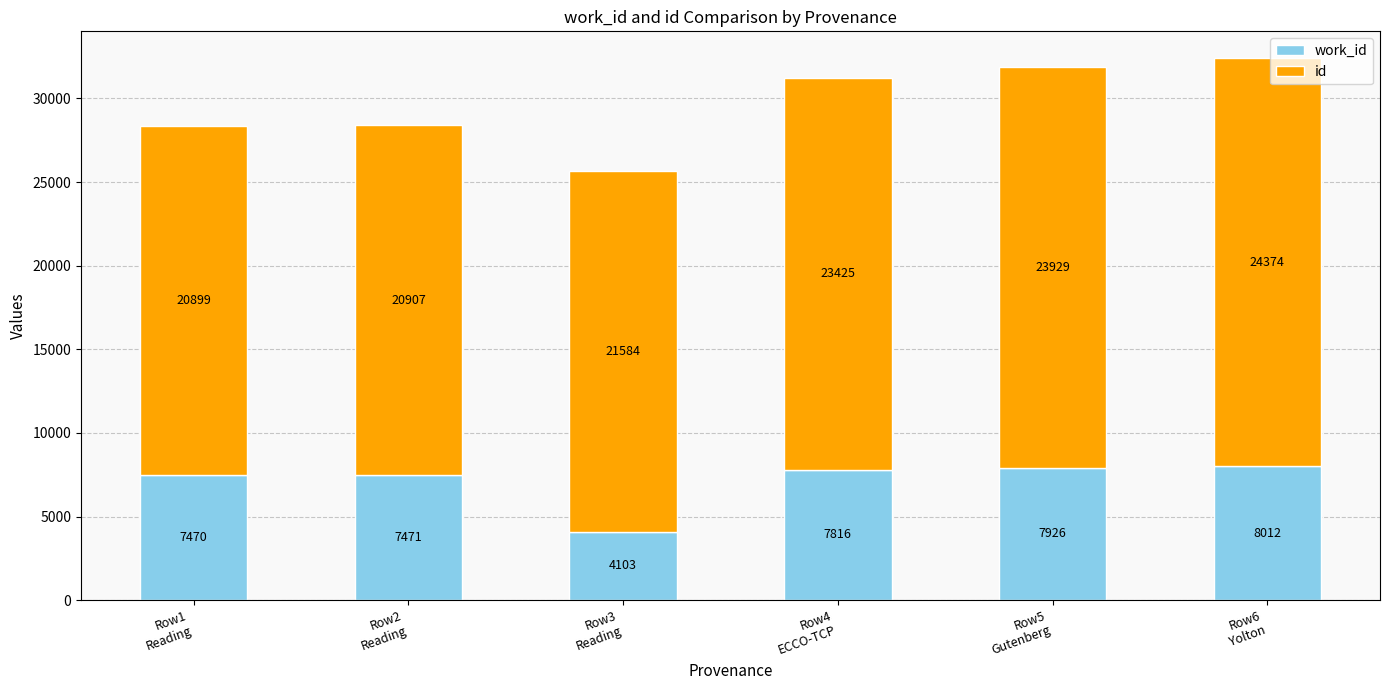

Which series has the largest total across all categories?

id